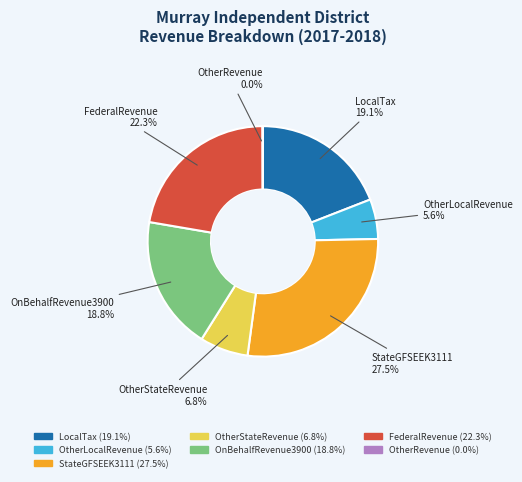

Between OtherStateRevenue and StateGFSEEK3111, which is larger?

StateGFSEEK3111